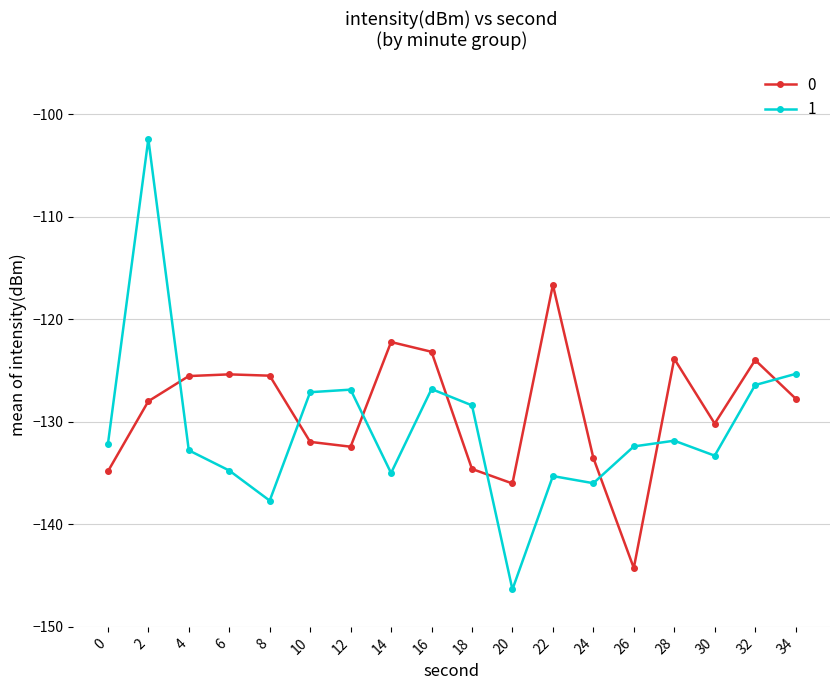

How many lines are shown in the chart?

2